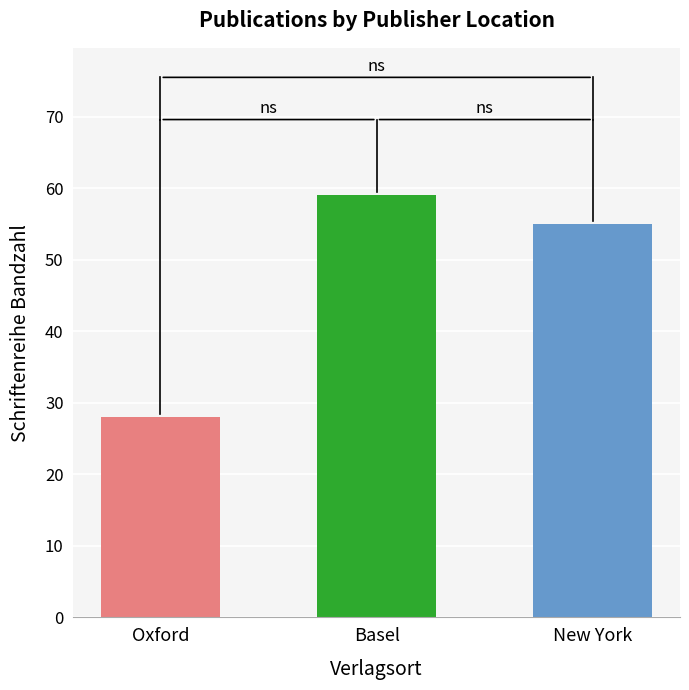

The chart shows a value of 92 at Basel. True or false?

False